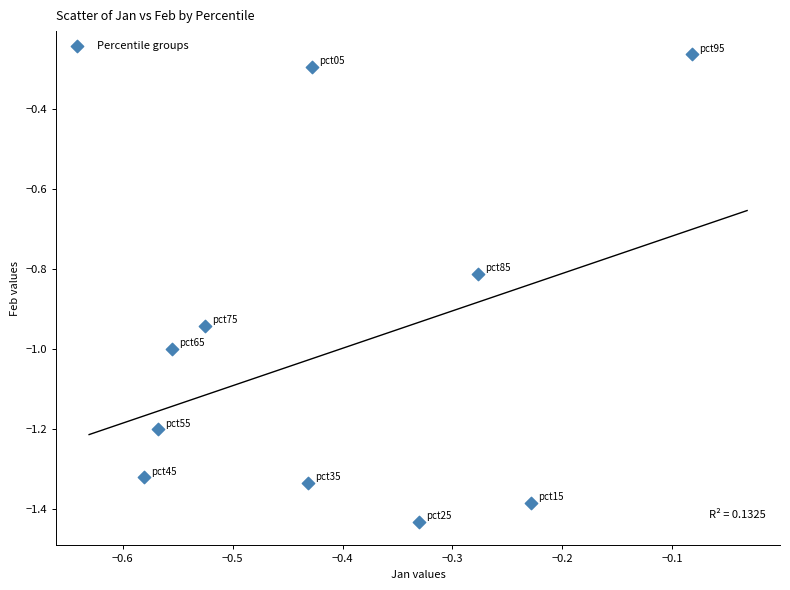

What is the range of X values (max minus min)?

0.5